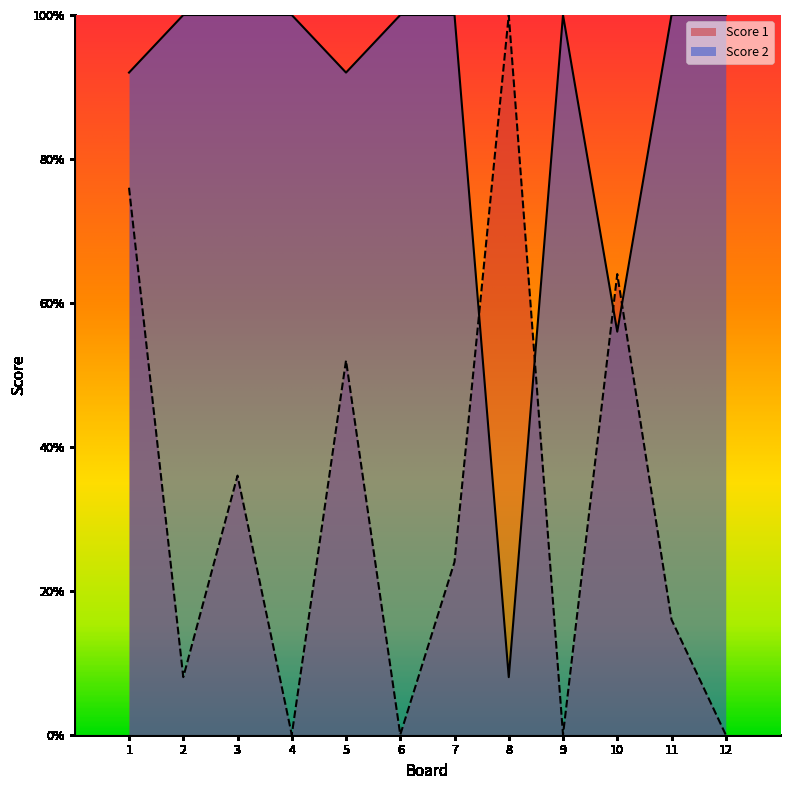

Is it true that Score 2 equals 37 at 12?

False